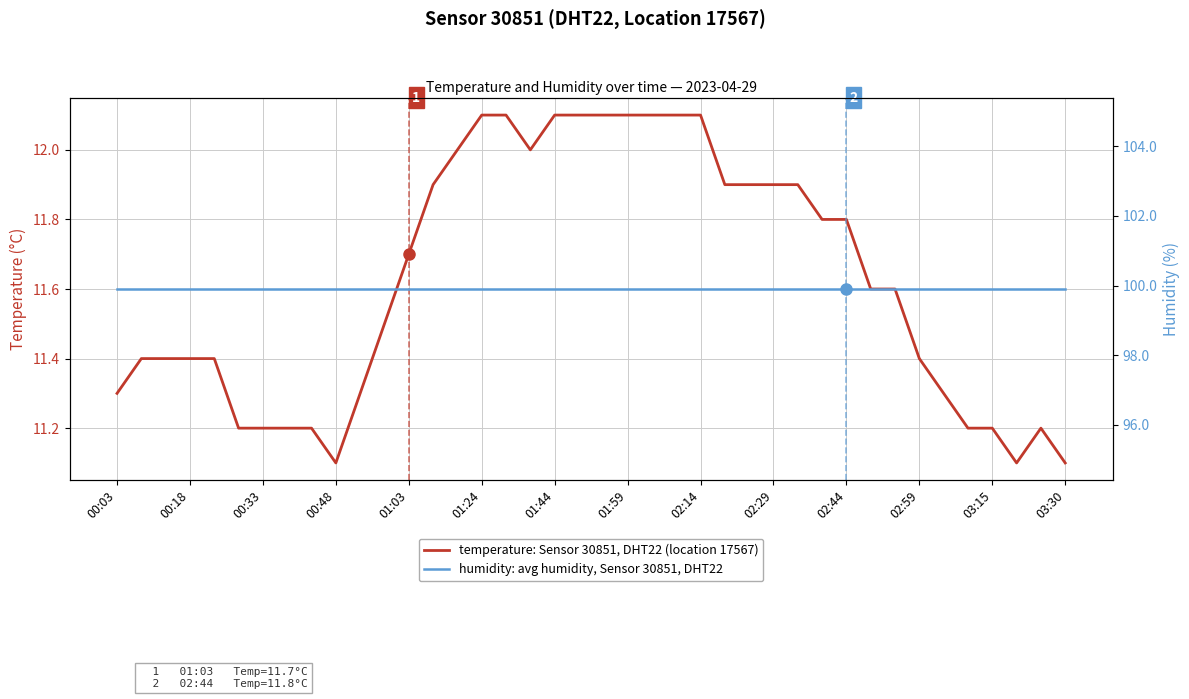

What is the maximum value for temperature: Sensor 30851, DHT22 (location 17567)?

12.1